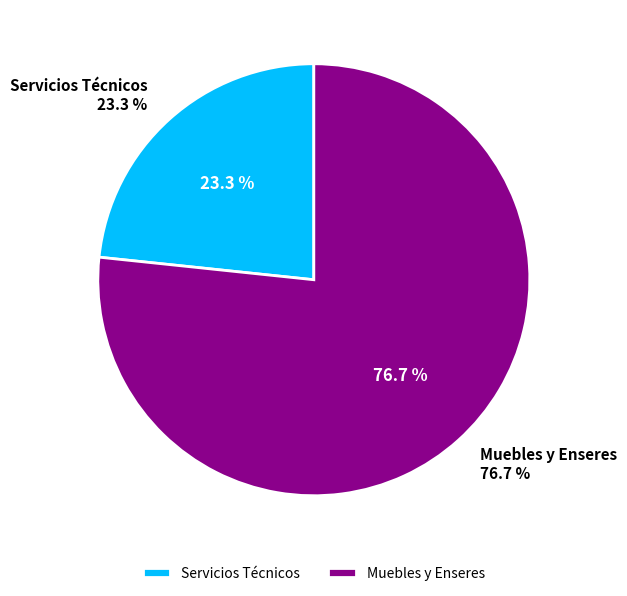

Which has a higher value, Servicios Técnicos or Muebles y Enseres?

Muebles y Enseres